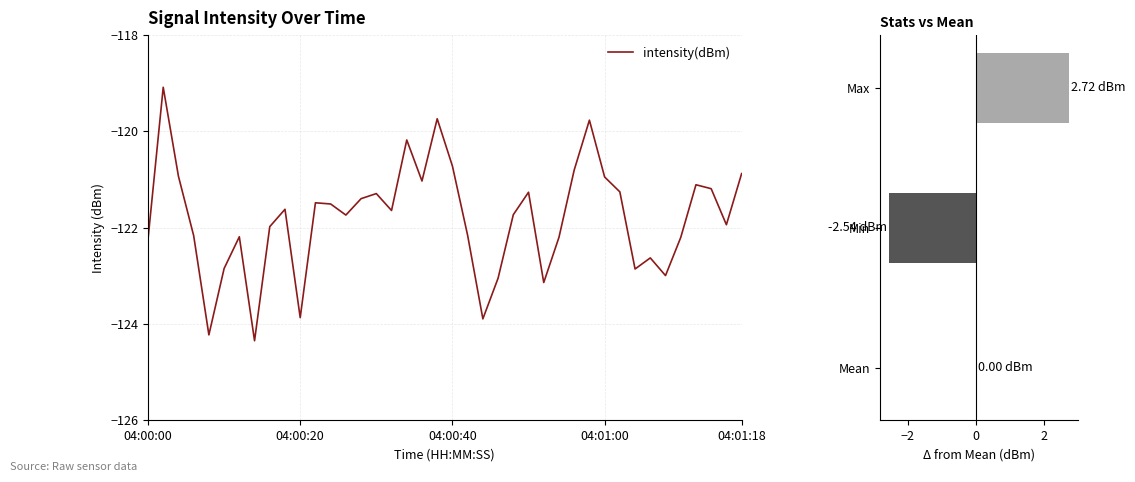

Does the chart contain any negative values?

Yes